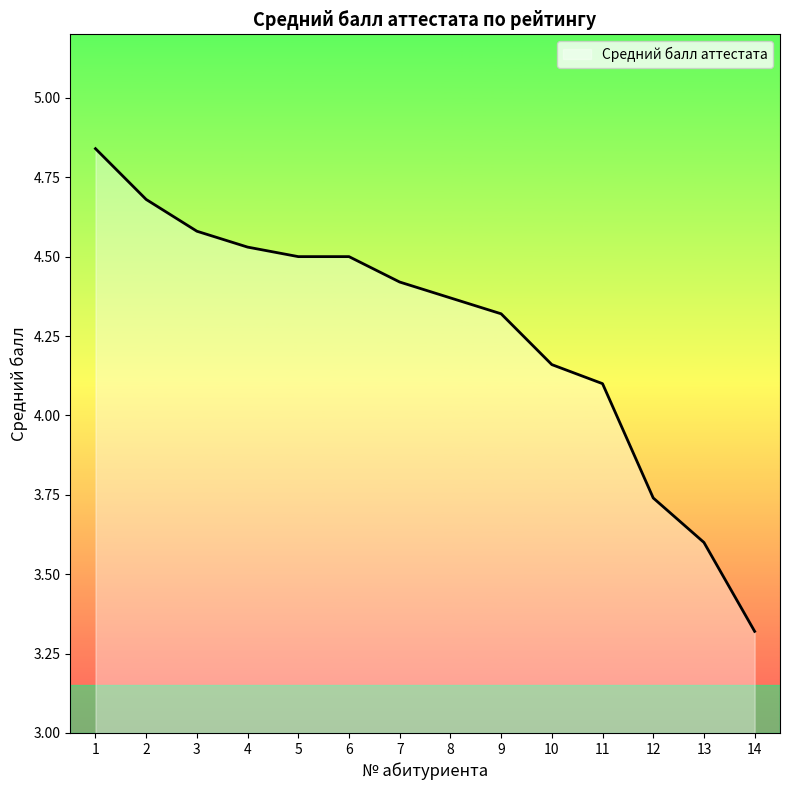

Where is the data nearest to the value 4?

11